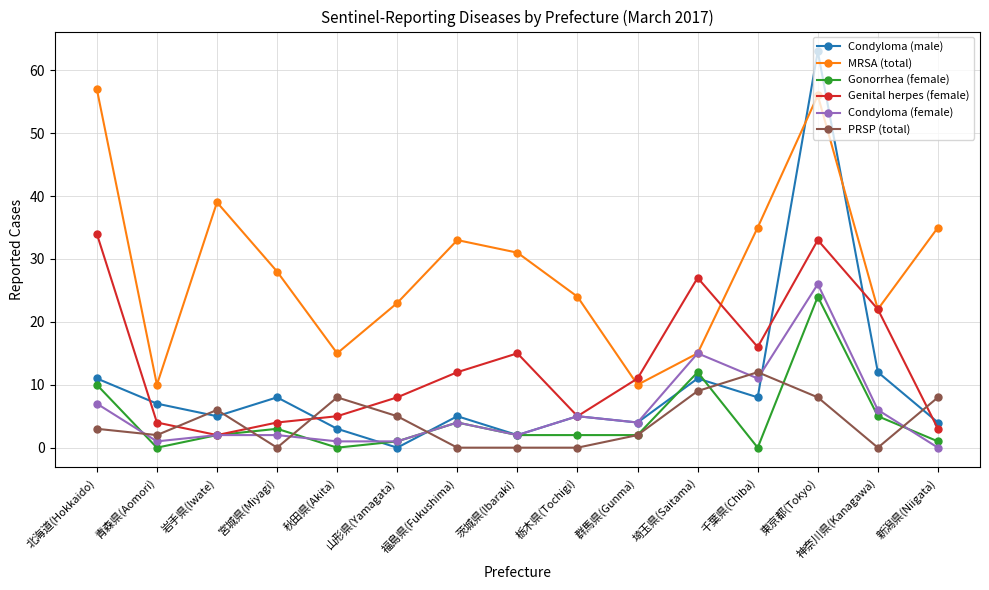

What is the maximum value for Condyloma (male)?

63